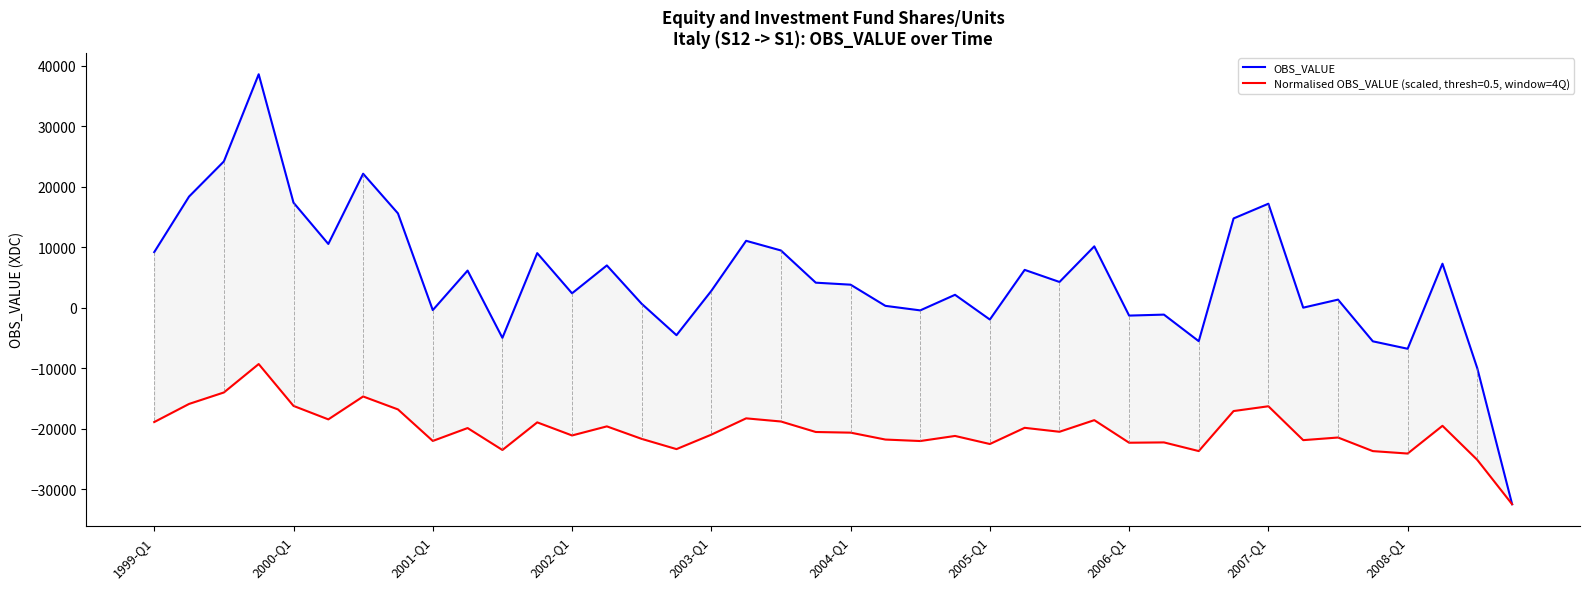

Rank the categories by value from lowest to highest.

39, 38, 36, 35, 30, 10, 15, 24, 28, 29, 22, 2007-Q1, 33, 21, 14, 34, 23, 12, 16, 20, 19, 26, 2008-Q1, 25, 13, 37, 11, 1999-Q1, 18, 27, 2004-Q1, 17, 31, 2006-Q1, 32, 2003-Q1, 2000-Q1, 2005-Q1, 2001-Q1, 2002-Q1